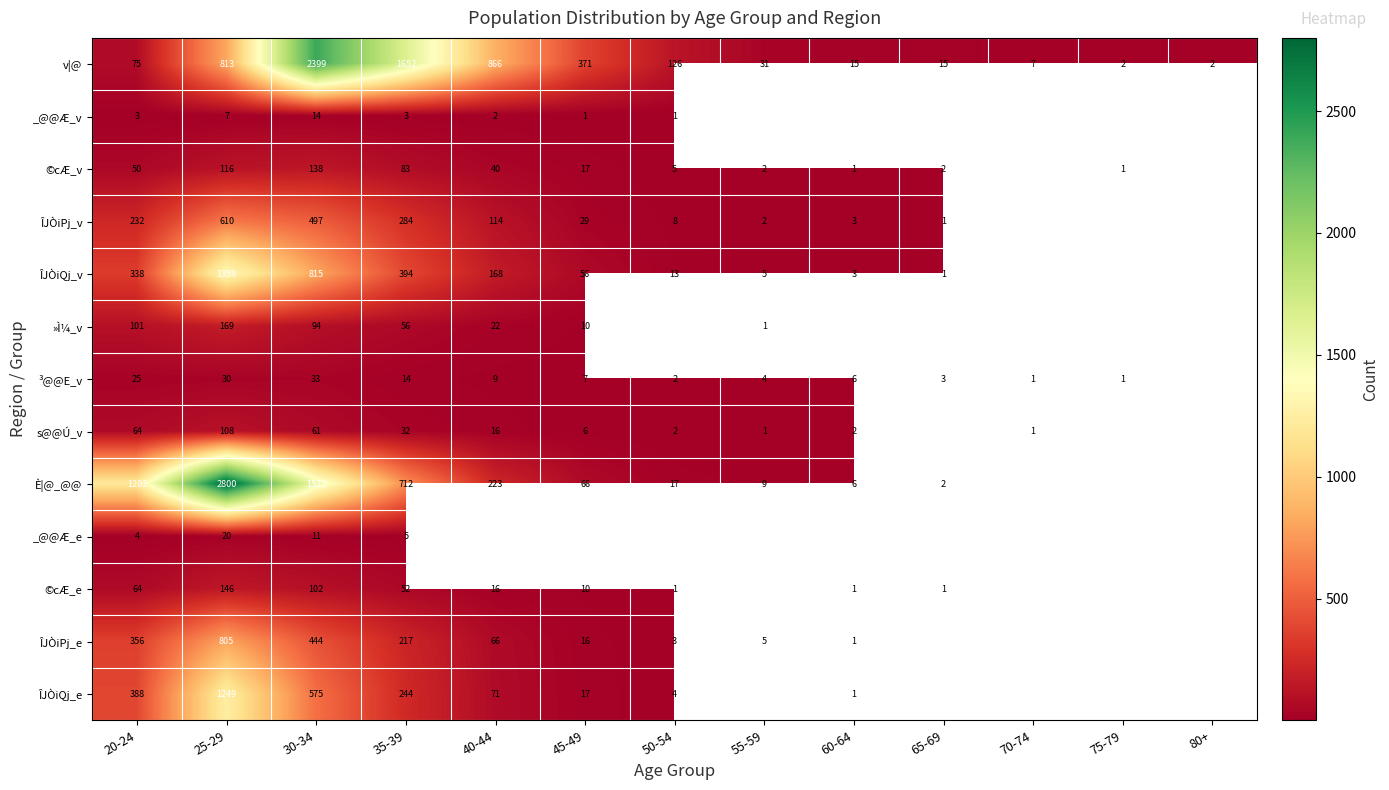

Is it true that ©cÆ_v equals 40.5 at 35-39?

False